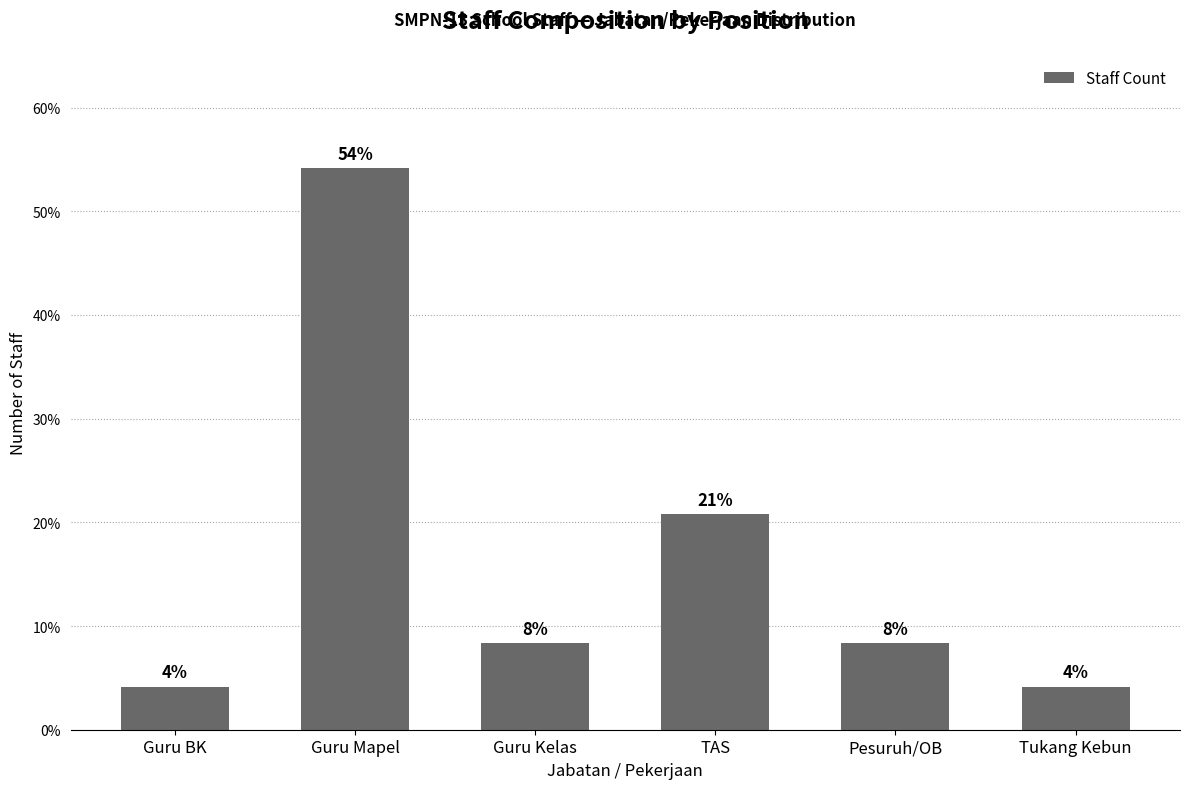

Does the chart contain any negative values?

No